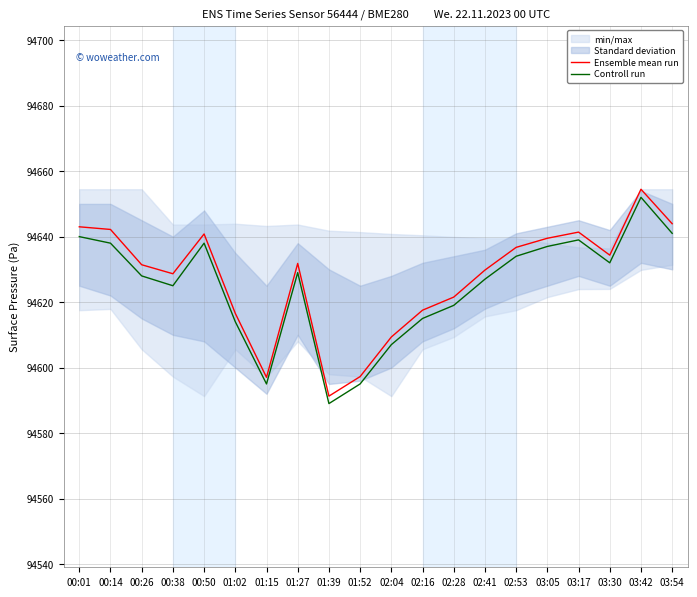

At which category is the sum across all series the highest?

03:42